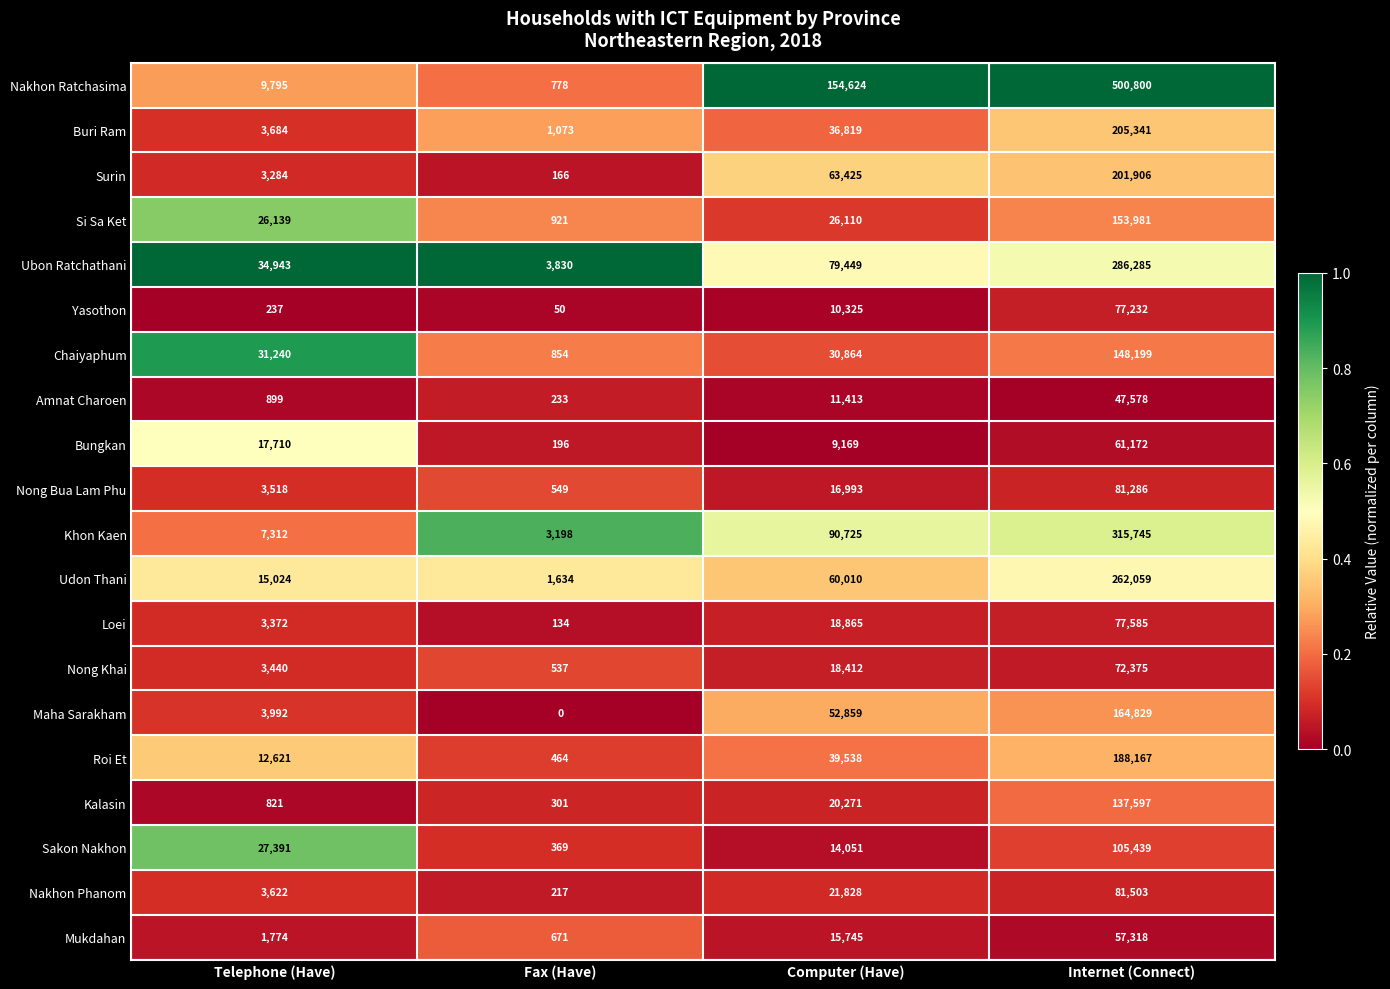

At which category is the sum across all series the highest?

Internet (Connect)